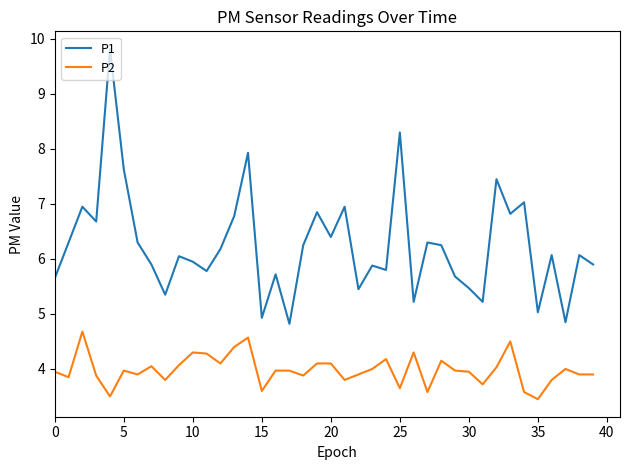

List the series in order of their peak value, highest first.

P1, P2